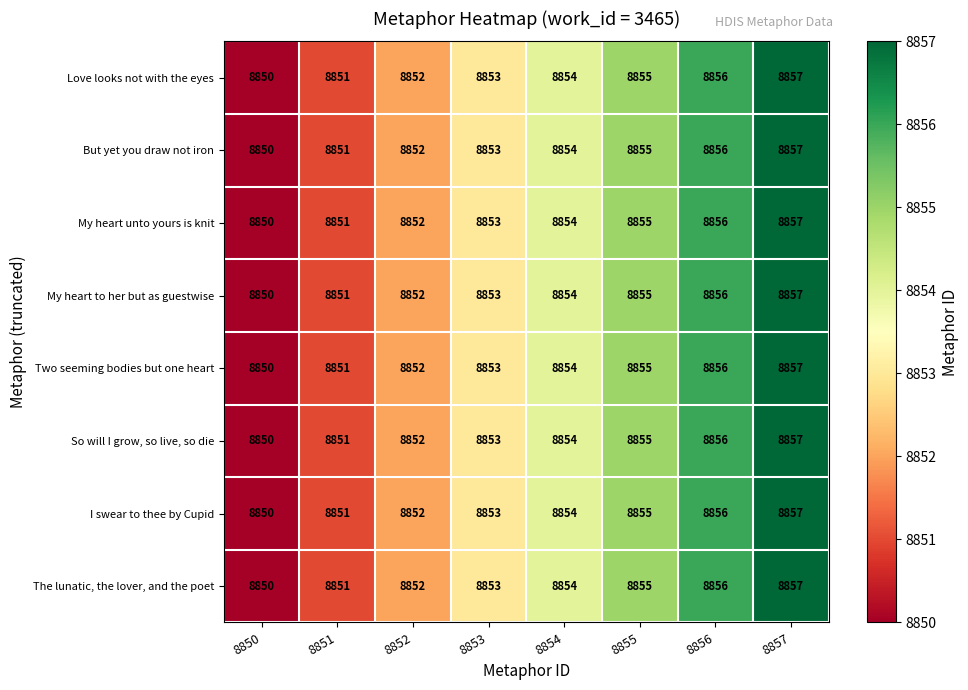

What is the total value across all series at 8857?

70856